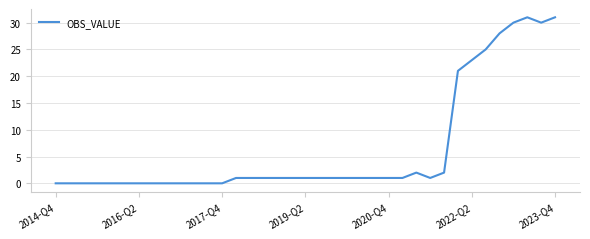

What is the difference between the maximum and minimum values?

31